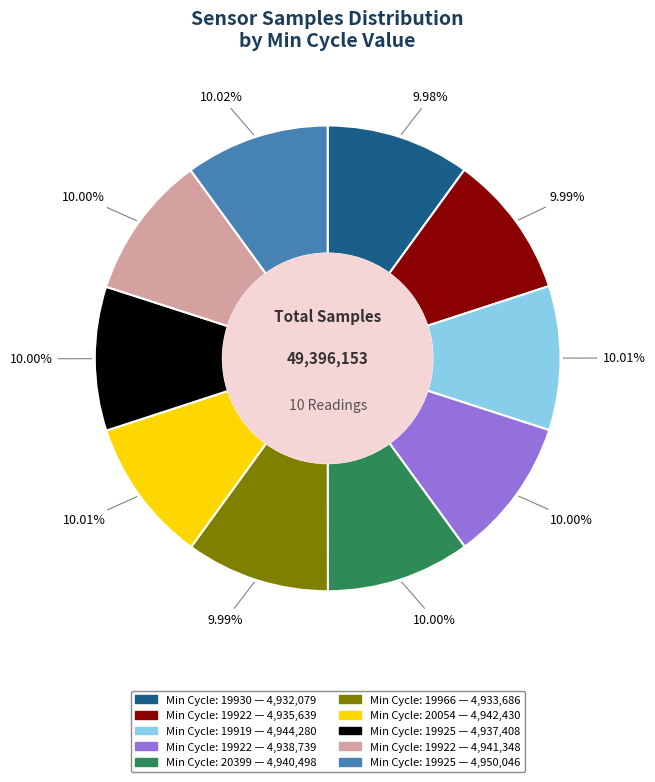

How many segments does this pie chart have?

10